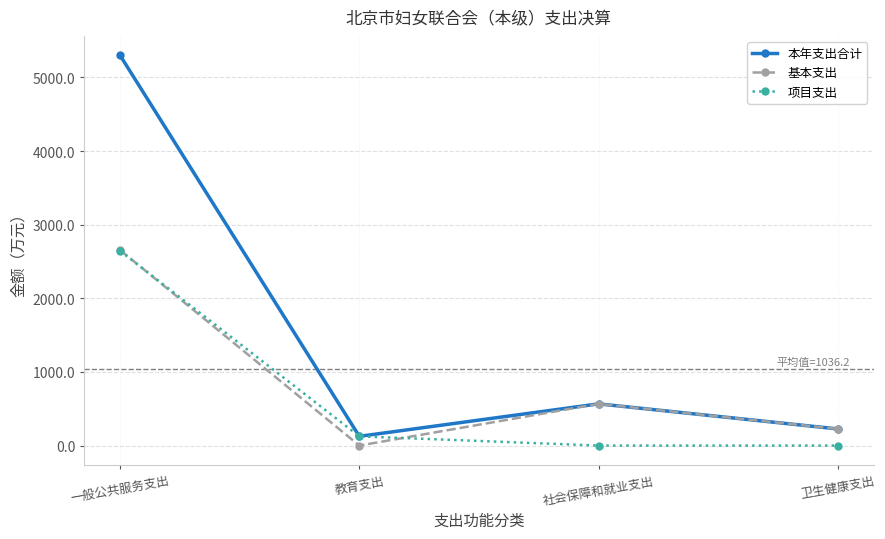

Does the chart display data point markers on the line(s)?

Yes